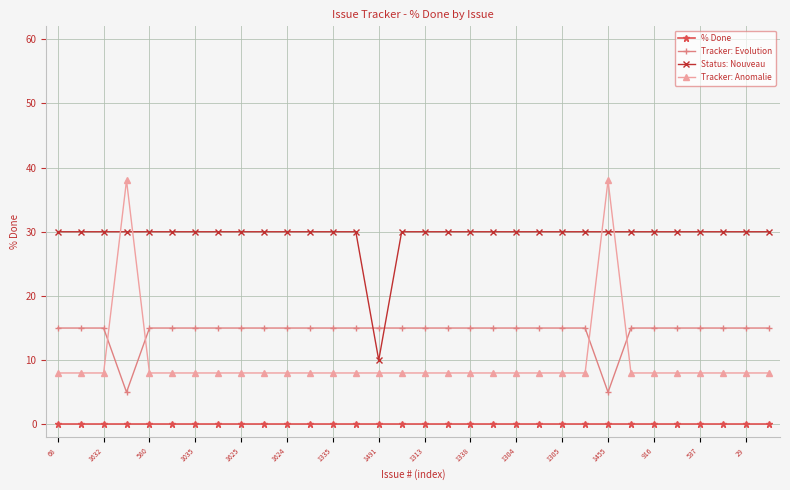

What are all the series names shown in the legend?

% Done, Tracker: Evolution, Status: Nouveau, Tracker: Anomalie